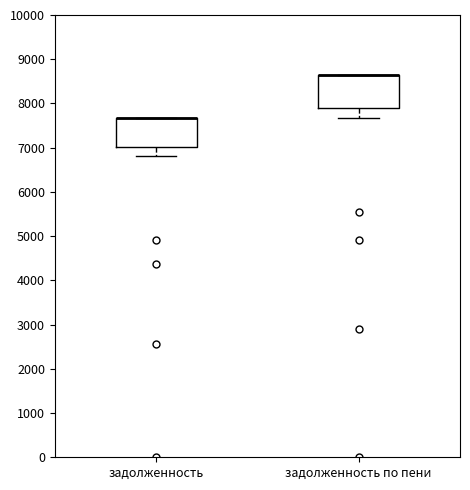

Where does the lower whisker of the box for задолженность по пени end on the y-axis? The values are not printed on the chart, so give them approximately, as read against the axis.

7700